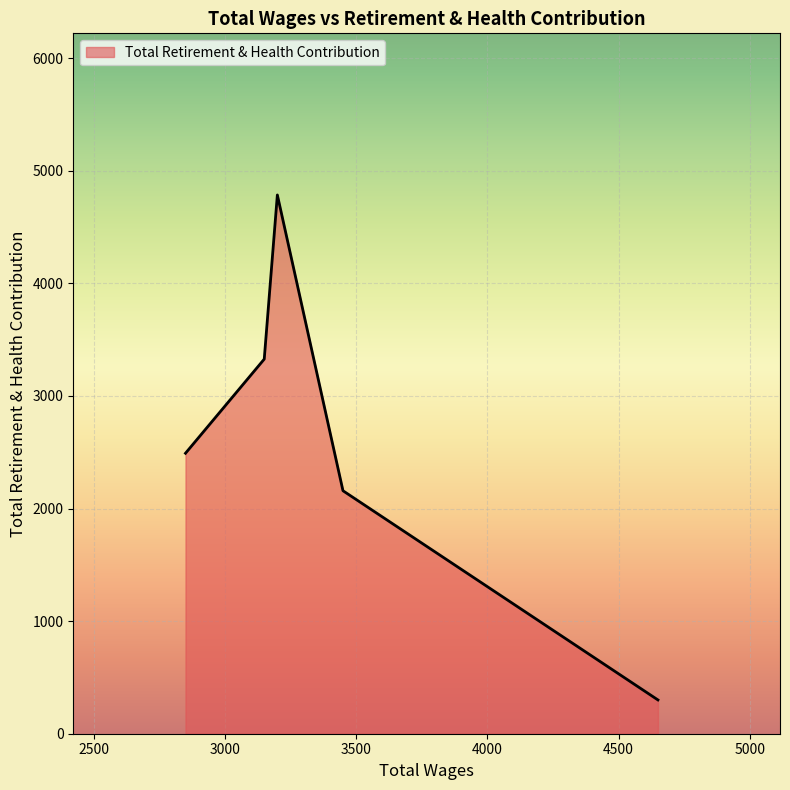

What is the difference between the maximum and minimum values?

4485